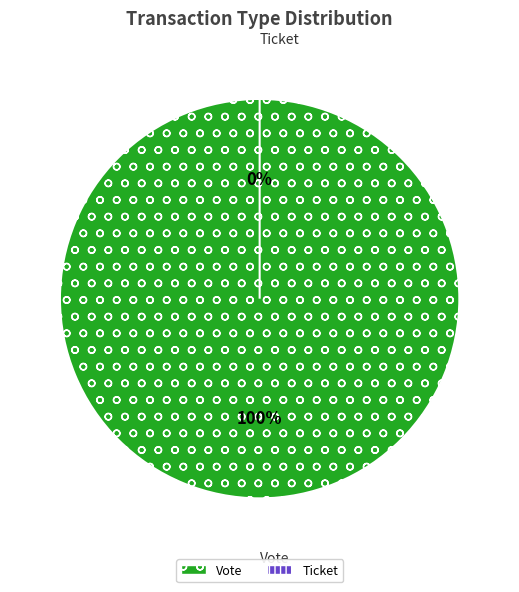

Is there any slice that represents more than half of the pie?

Yes